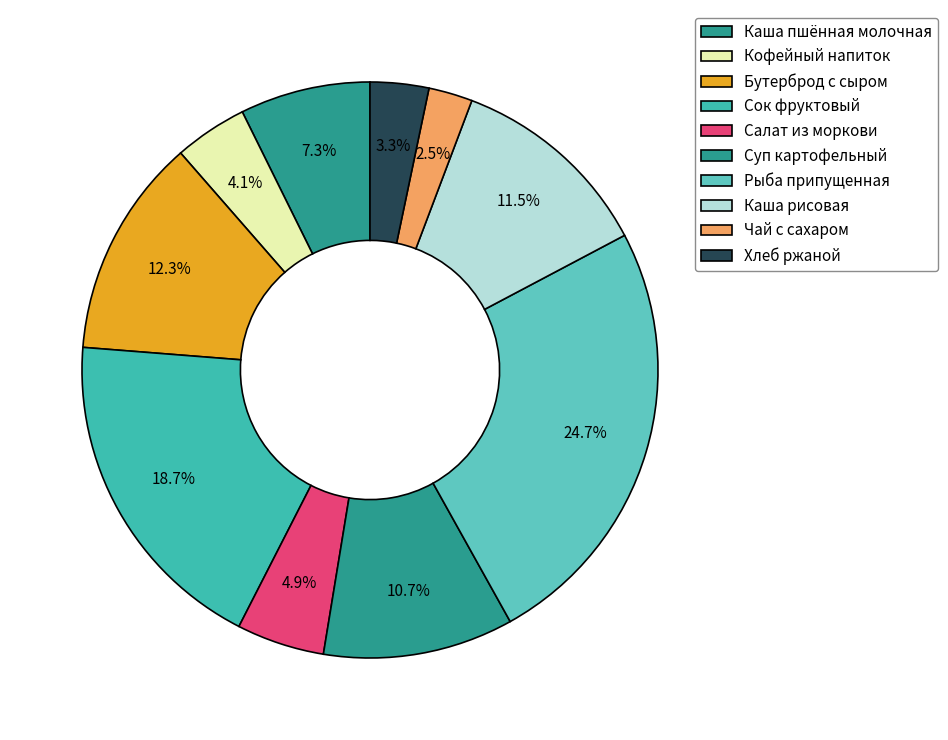

How many slices are in this pie chart?

10